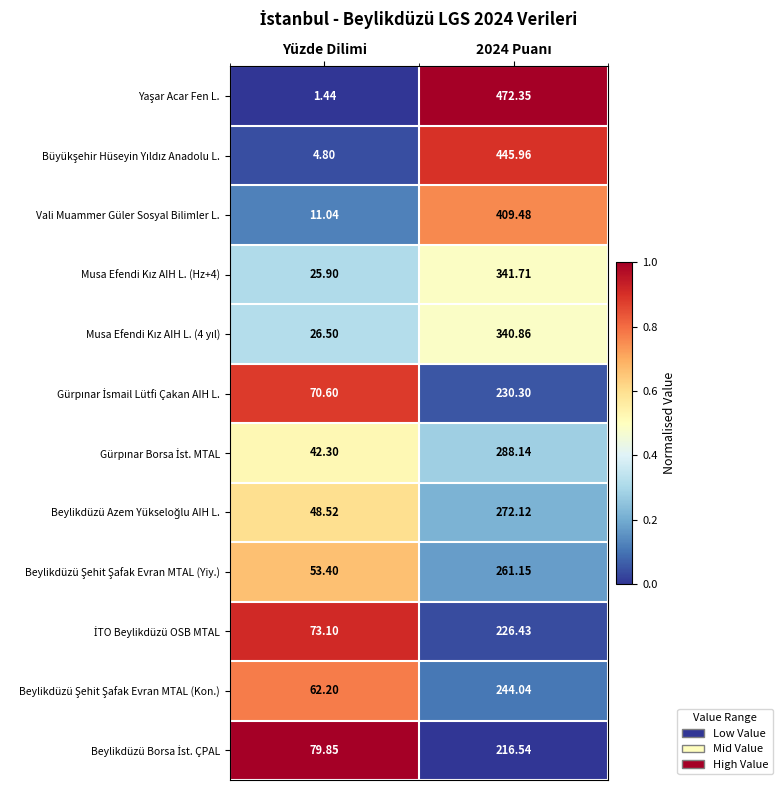

How many distinct data groups are displayed?

12